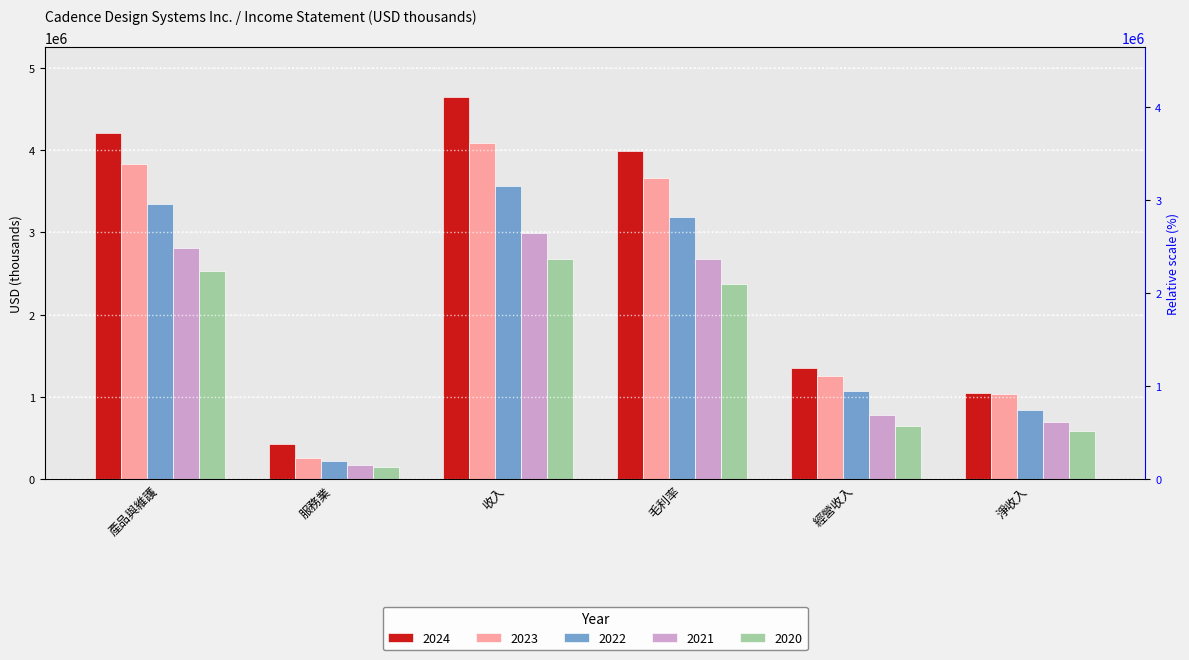

Rank the series by their average value, from lowest to highest.

2020, 2021, 2022, 2023, 2024